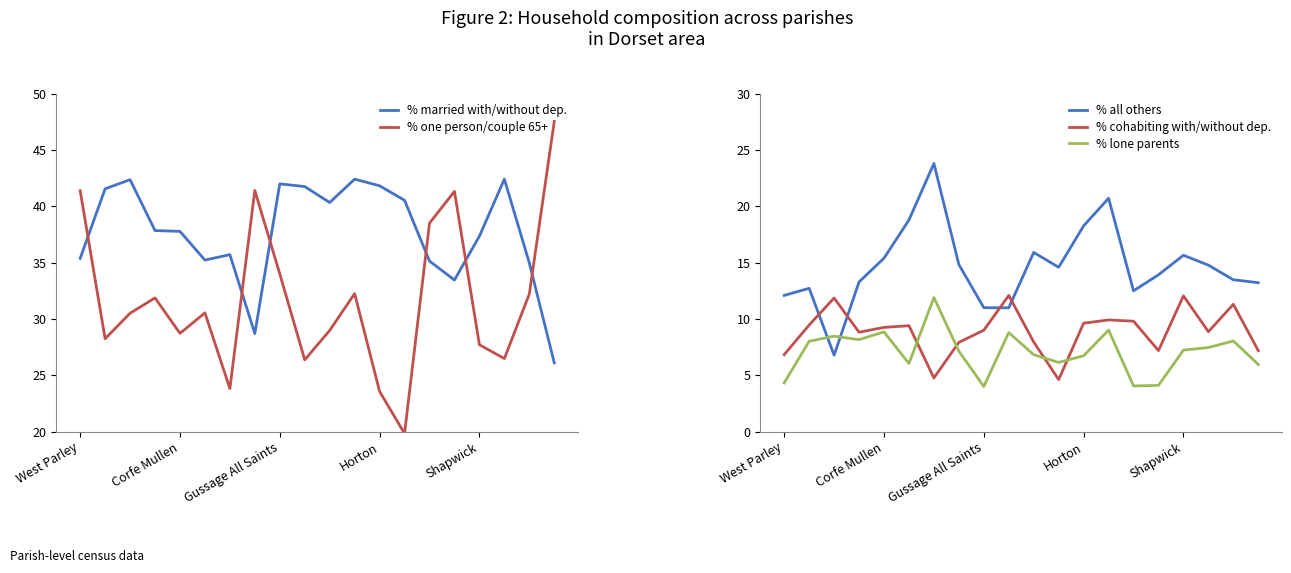

Rank the series at 19 from highest to lowest value.

% one person/couple 65+, % married with/without dep., % all others, % cohabiting with/without dep., % lone parents